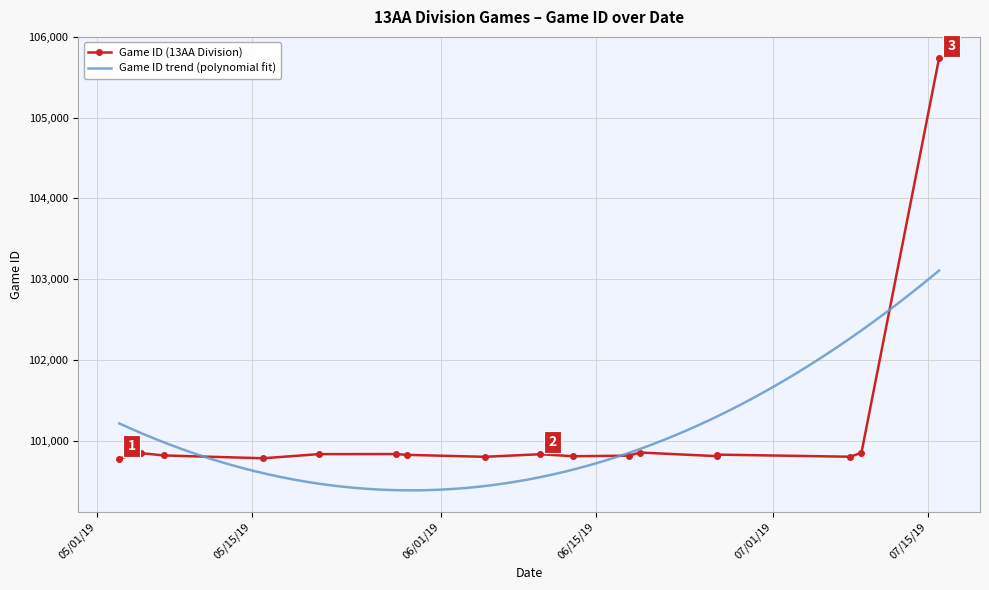

Reading right to left, extract all data points from this chart.

105734	100850	100800	100826	100807	100852	100813	100806	100831	100799	100823	100833	100832	100781	100816	100844	100778